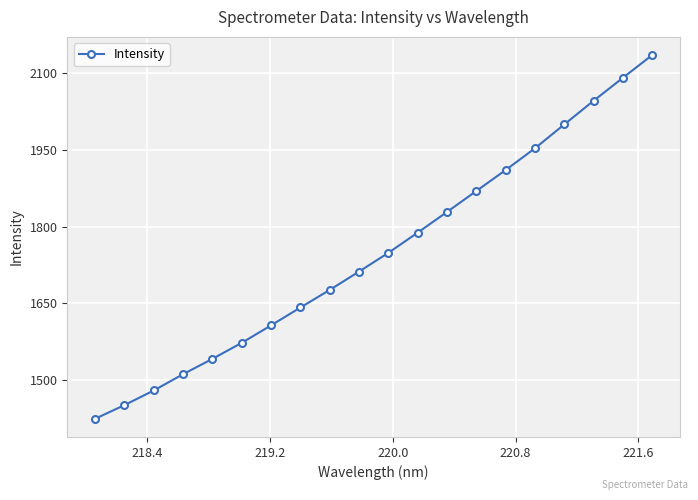

Reading right to left, what are all the values shown in this chart?

2135.4	2090.9	2046.0	1999.8	1953.2	1910.7	1869.7	1828.7	1788.4	1748.9	1712.3	1676.4	1642.0	1607.1	1572.9	1541.6	1511.7	1479.8	1451.2	1424.4